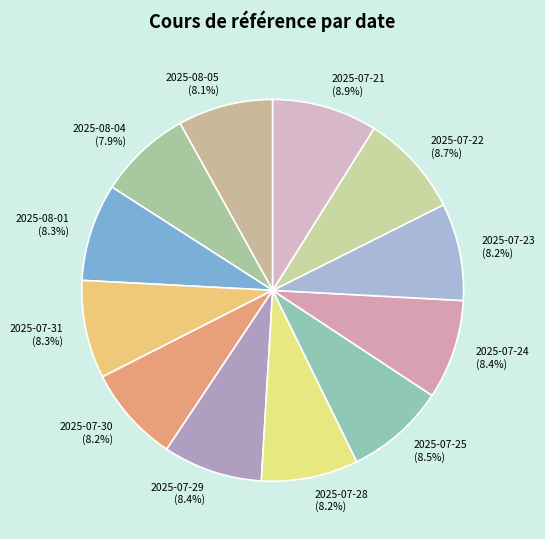

Approximately how many times larger is the value at 2025-07-23 compared to 2025-07-28?

1.0